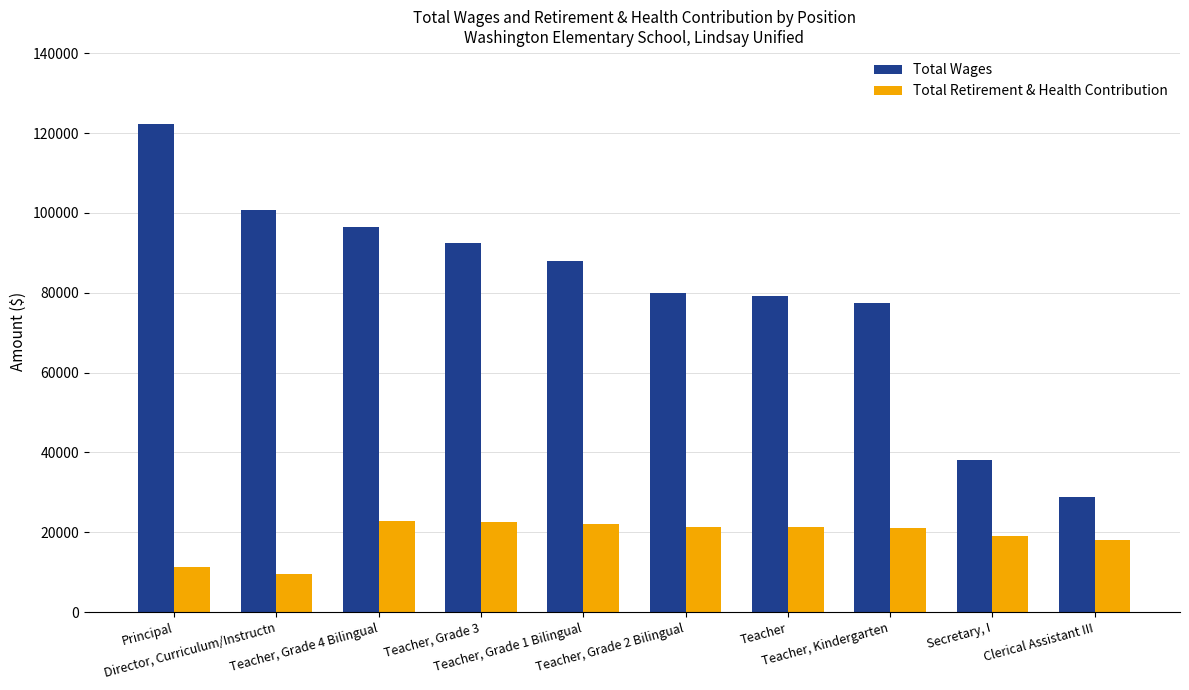

Is the value of Total Wages at Teacher, Grade 3 greater than the value of Total Retirement & Health Contribution at Teacher, Grade 3?

Yes